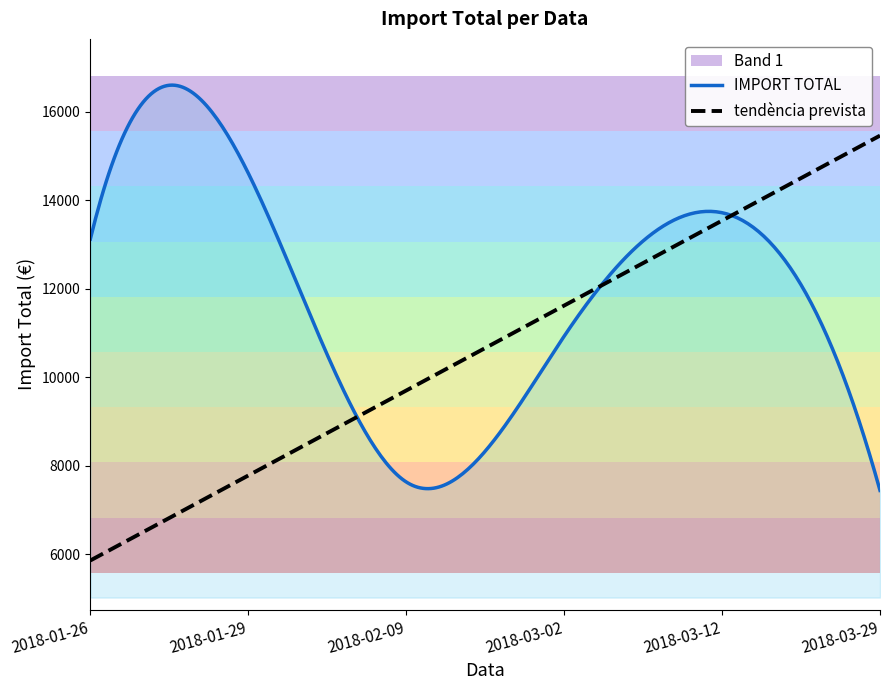

Rank the categories by value from lowest to highest.

2018-03-29, 2018-02-09, 2018-03-02, 2018-01-26, 2018-03-12, 2018-01-29